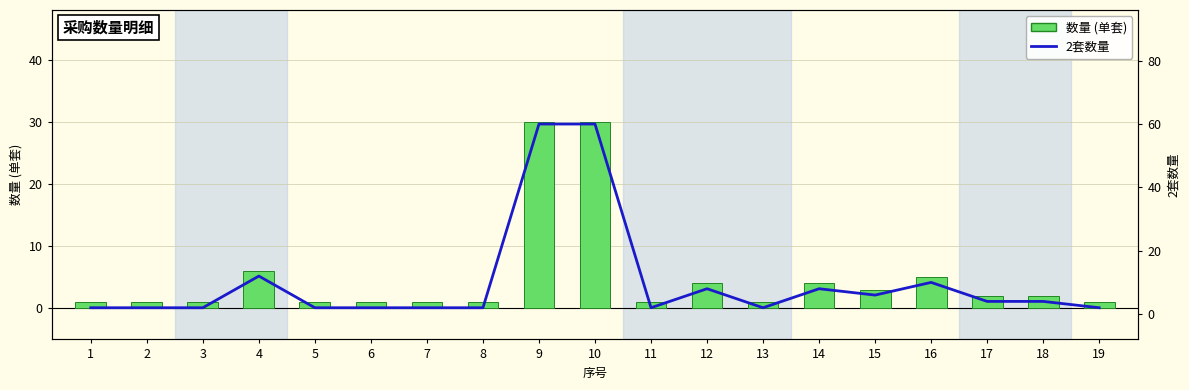

Which category has the lowest value across all series?

1